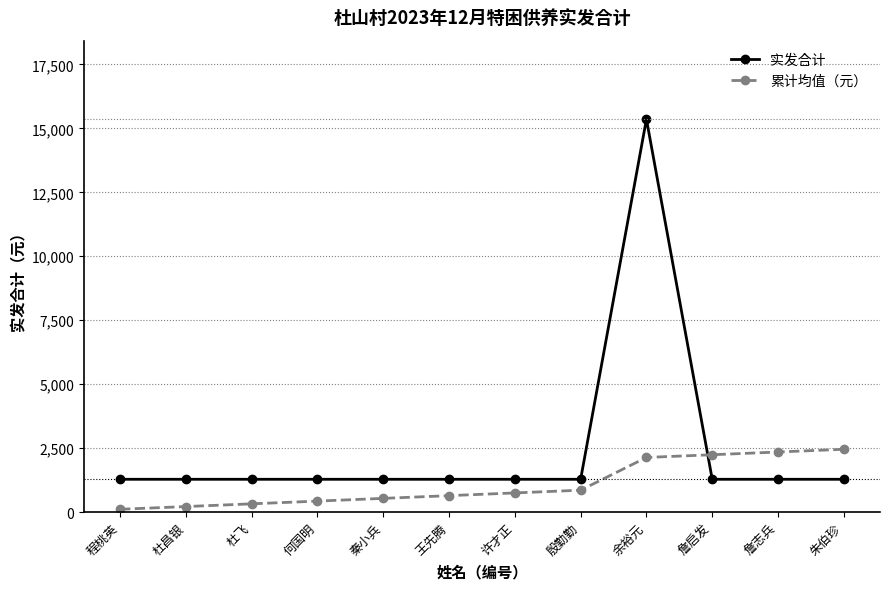

What are all the series names shown in the legend?

实发合计, 累计均值（元）